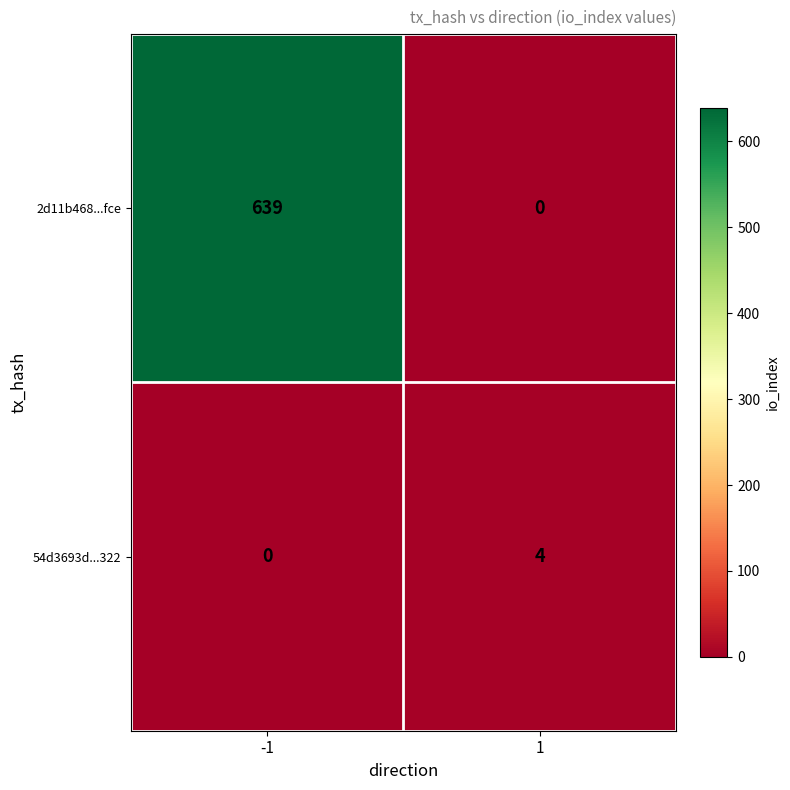

Which series has the largest range (max minus min)?

2d11b468...fce